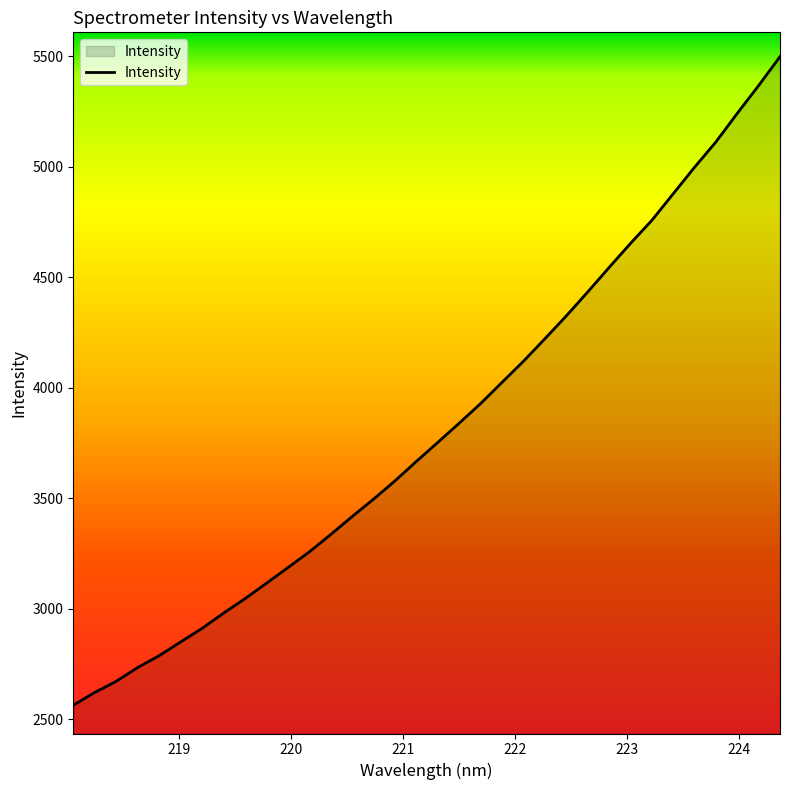

What is the minimum value shown in the chart?

2563.8